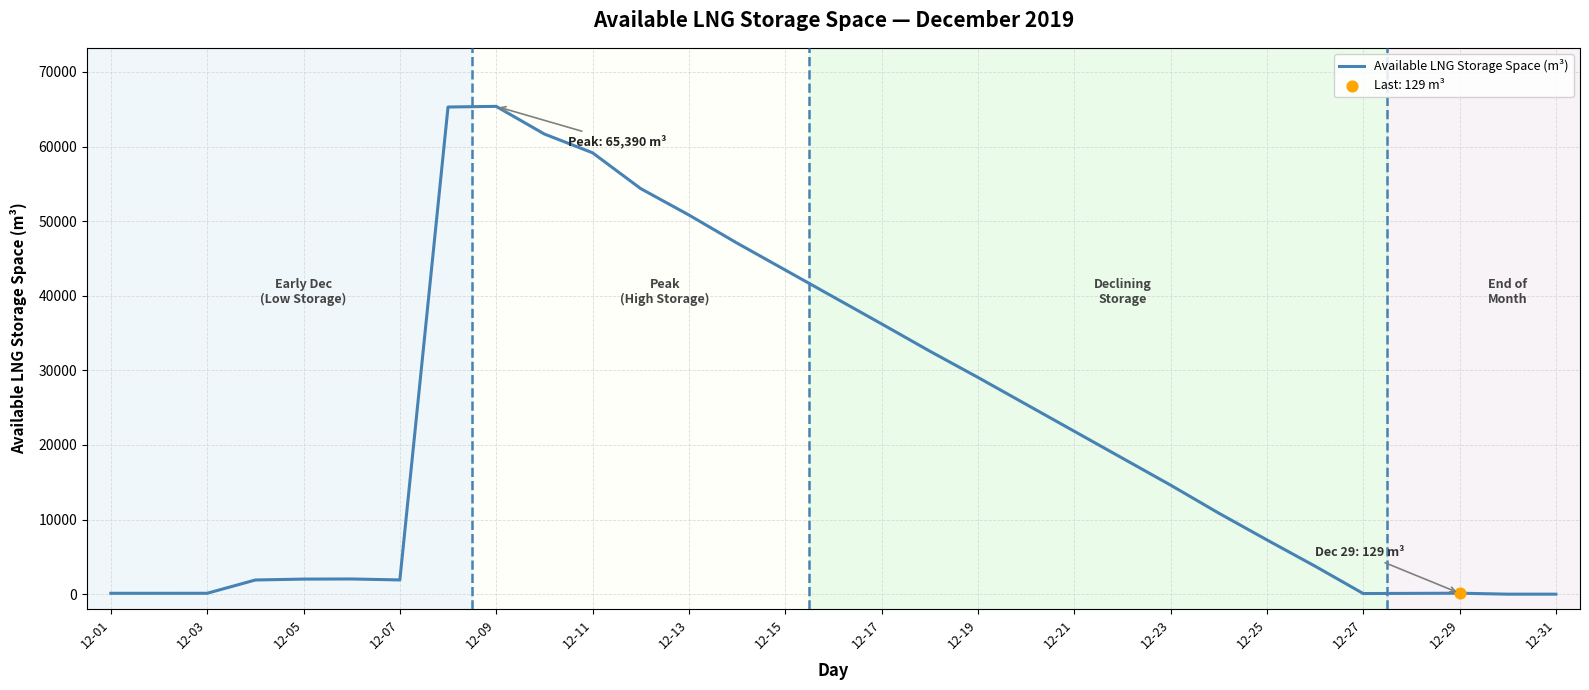

What is the difference between the maximum and minimum values?

65390